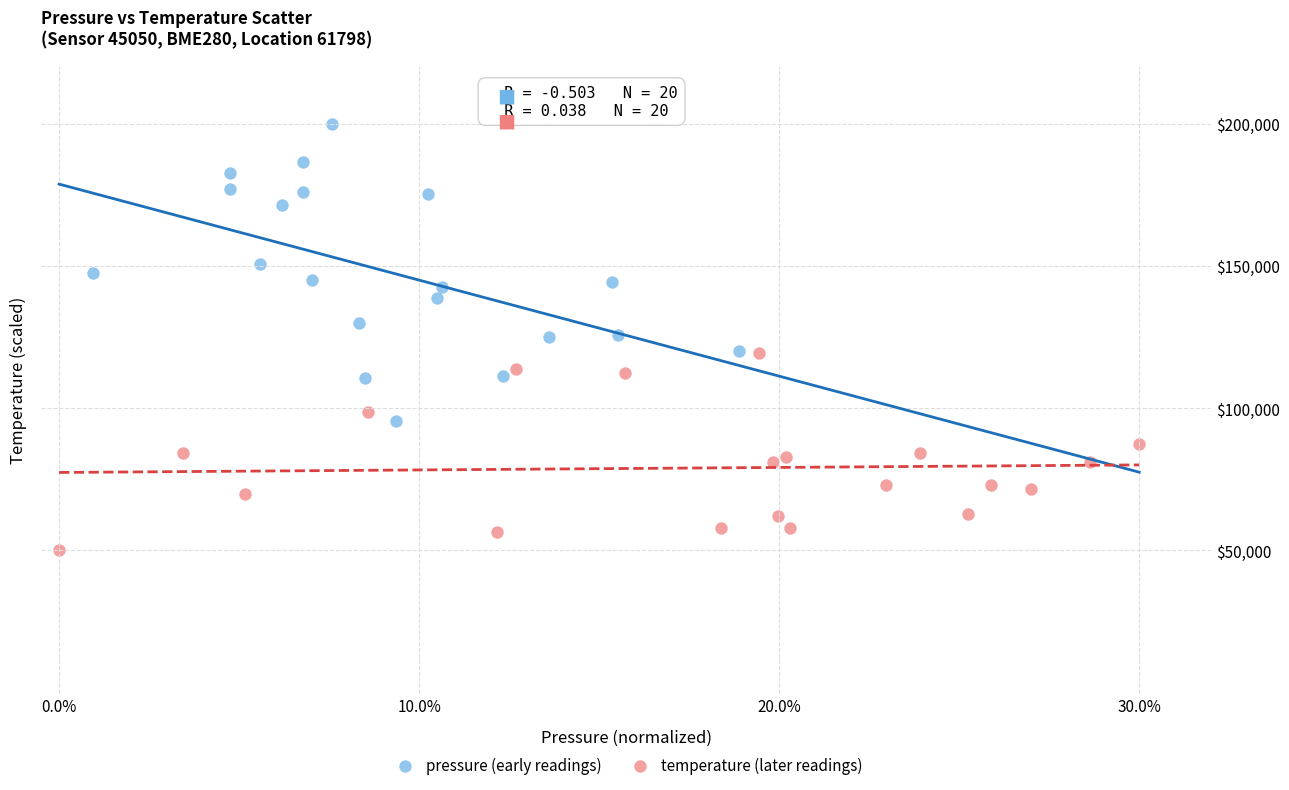

Which series has the widest spread of Y values?

pressure (early readings)